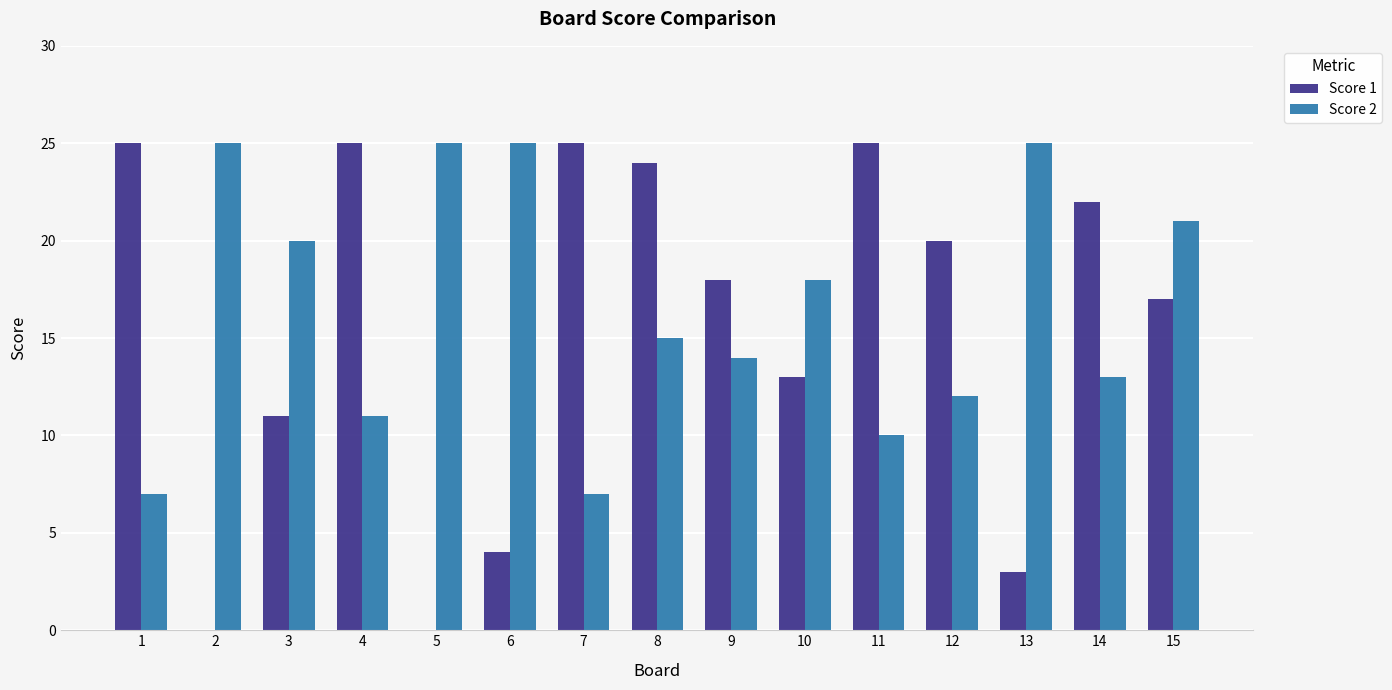

Between 7 and 13, which series saw the biggest shift?

Score 1